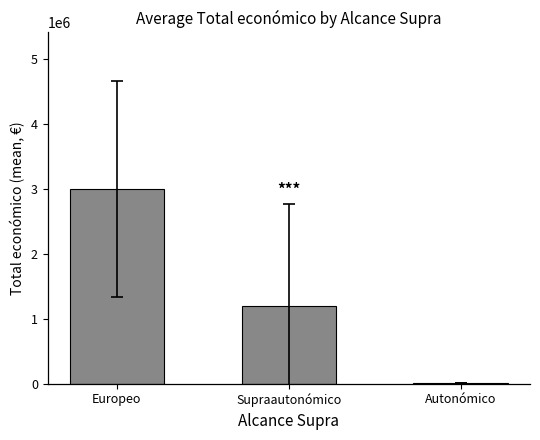

Which label corresponds to the largest value in the chart?

Europeo